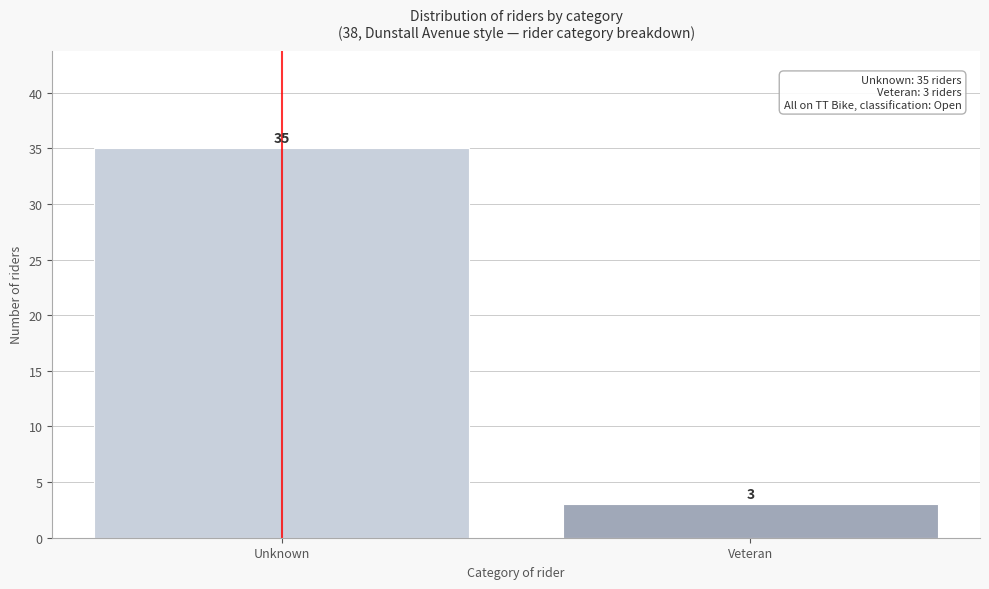

Reading left to right, list all the values displayed in this chart.

Unknown=35	Veteran=3